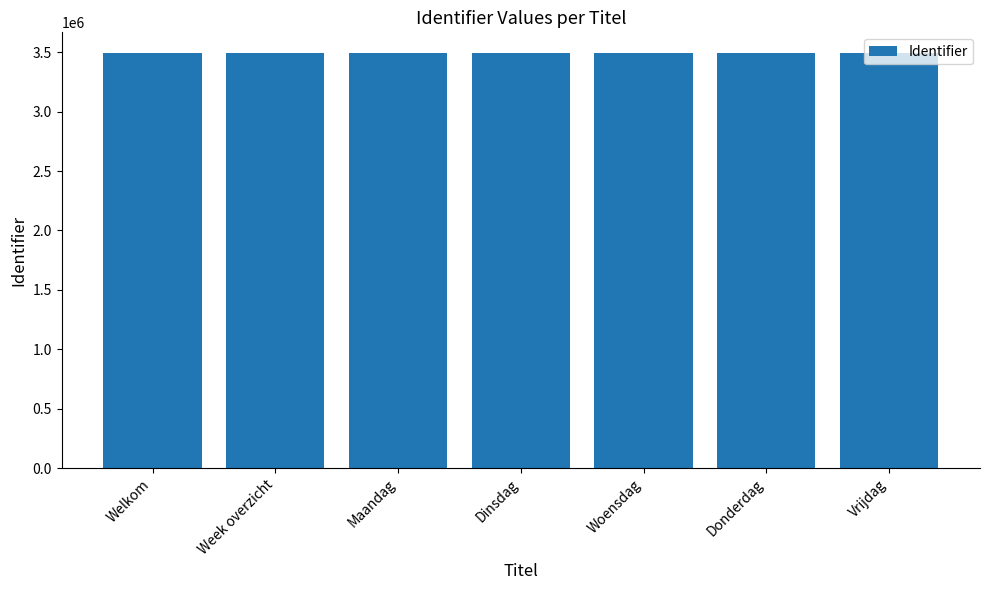

What is the minimum value shown in the chart?

3492607